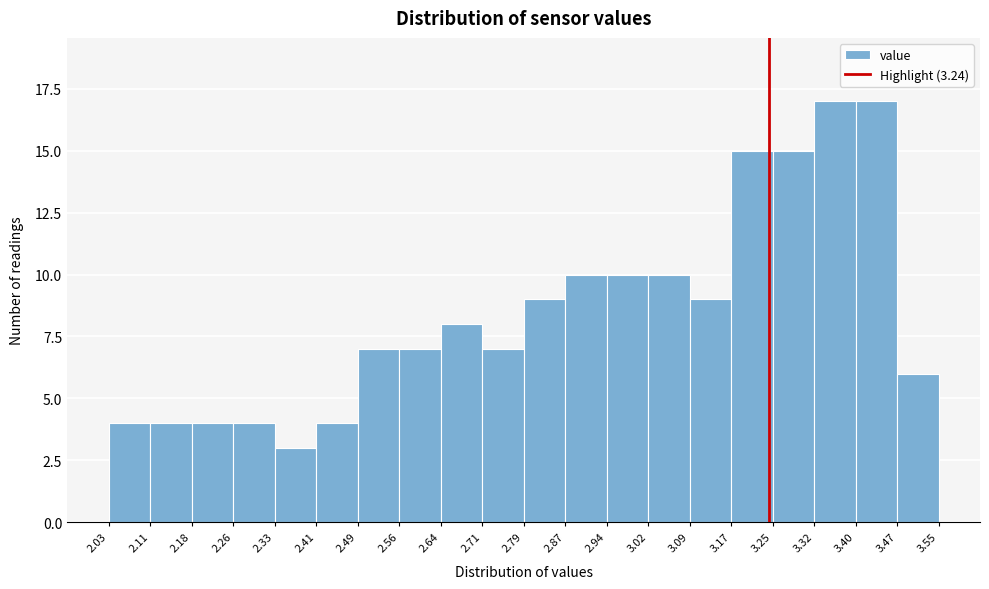

Reading left to right, transcribe this chart: for each bar, give the range it covers on the x-axis and its height. The values are not printed on the chart, so give them approximately, as read against the axis.

2.03 to 2.11: 4
2.11 to 2.18: 4
2.18 to 2.26: 4
2.26 to 2.33: 4
2.33 to 2.41: 3
2.41 to 2.49: 4
2.49 to 2.56: 7
2.56 to 2.64: 7
2.64 to 2.71: 8
2.71 to 2.79: 7
2.79 to 2.87: 9
2.87 to 2.94: 10
2.94 to 3.02: 10
3.02 to 3.09: 10
3.09 to 3.17: 9
3.17 to 3.25: 15
3.25 to 3.32: 15
3.32 to 3.40: 17
3.40 to 3.47: 17
3.47 to 3.55: 6